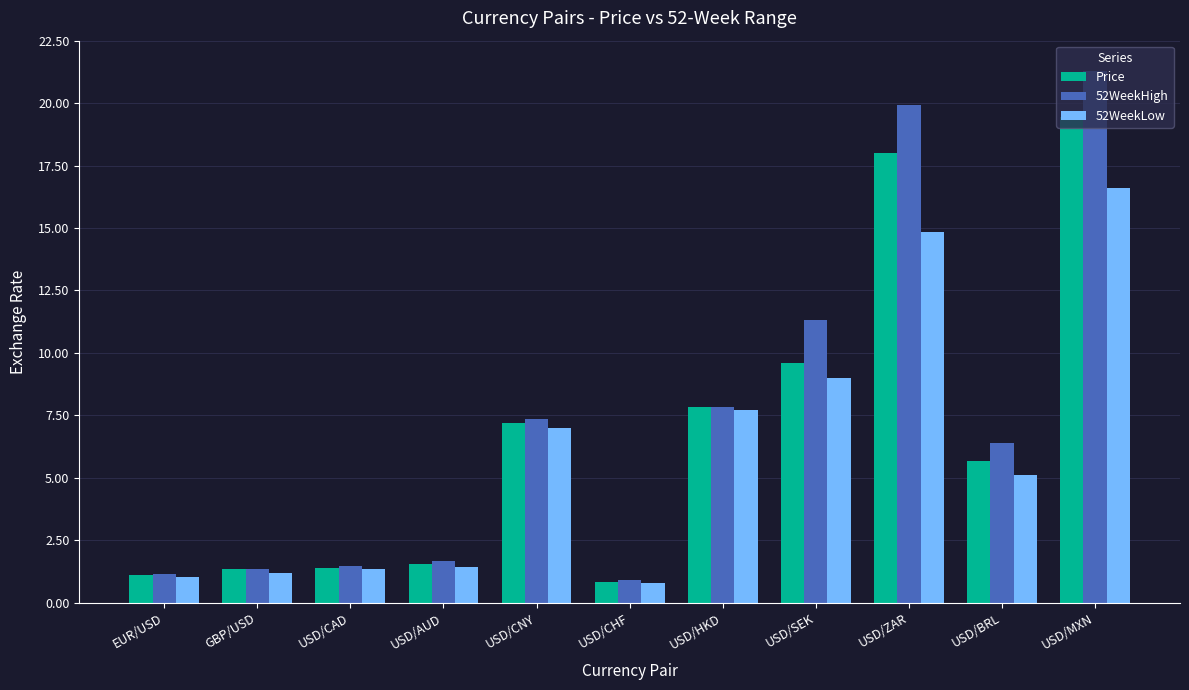

Count the number of data series in this chart.

3